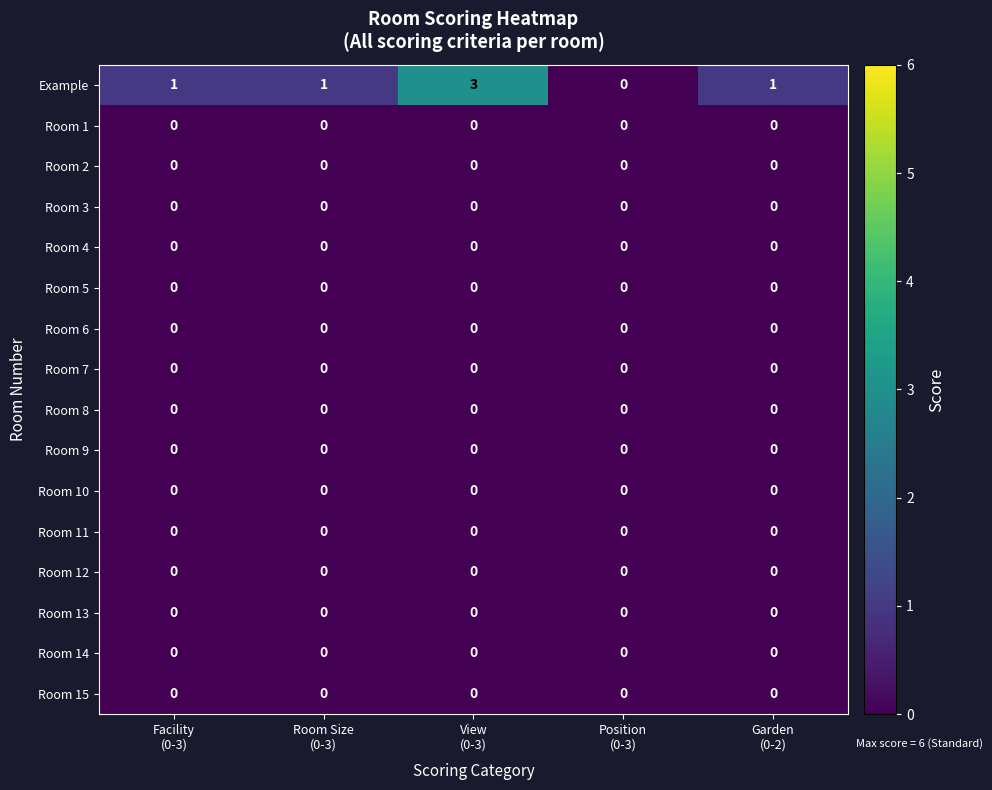

Which series has the largest range (max minus min)?

Example